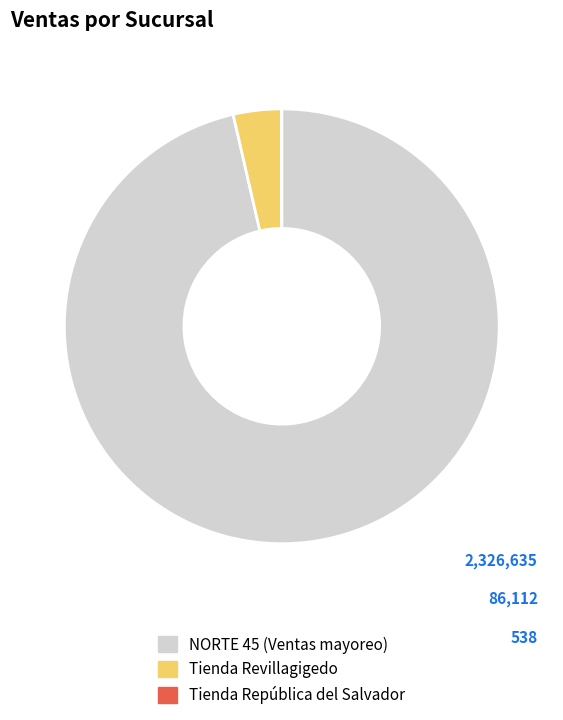

Which category has the biggest portion of the pie?

NORTE 45 (Ventas mayoreo)